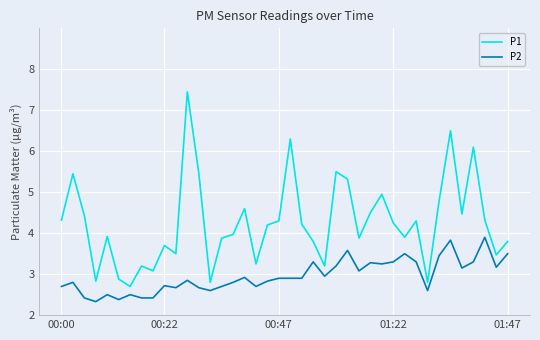

Which series has the largest total across all categories?

P1